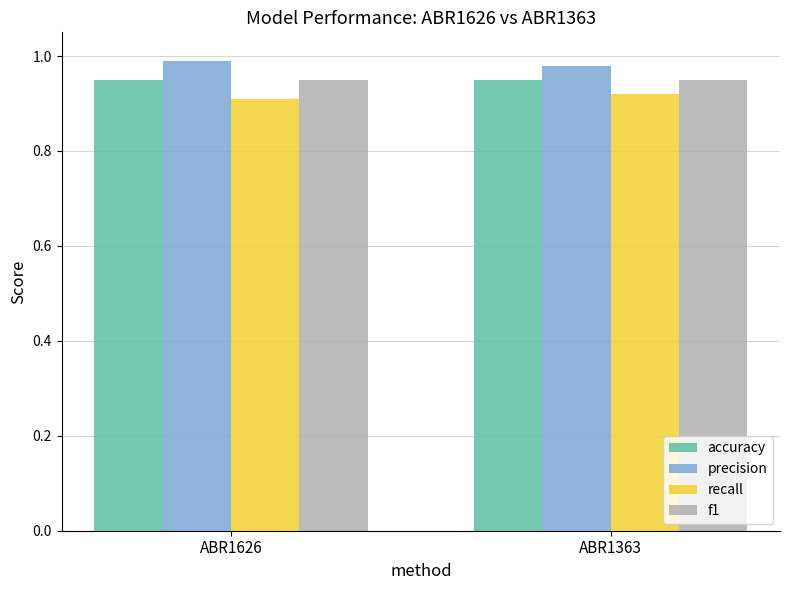

Is it true that f1 equals 0.9 at ABR1363?

True